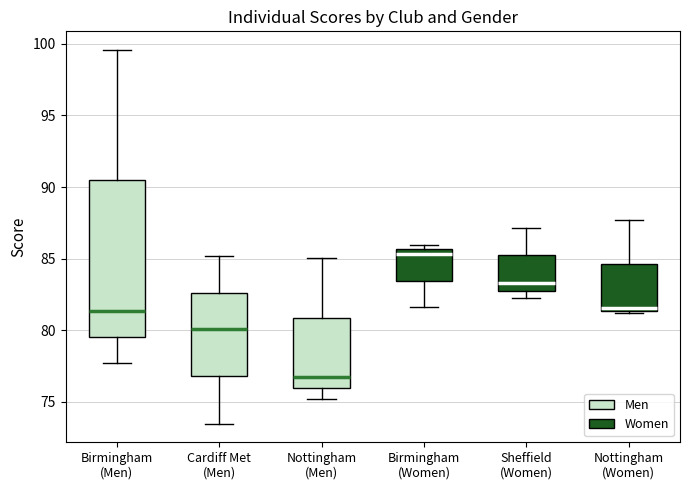

Reading left to right, transcribe this box plot: for each box, give where its median line is, the range the box spans, and where its two whiskers end, as read against the y-axis. The values are not printed on the chart, so give them approximately, as read against the axis.

Birmingham (Men): median 81.5, box 79.5 to 90.5, whiskers 77.5 to 99.5
Cardiff Met (Men): median 80.0, box 77.0 to 82.5, whiskers 73.5 to 85.0
Nottingham (Men): median 76.5, box 76.0 to 81.0, whiskers 75.0 to 85.0
Birmingham (Women): median 85.5 (just below the box's upper edge), box 83.5 to 85.5, whiskers 81.5 to 86.0
Sheffield (Women): median 83.5, box 83.0 to 85.0, whiskers 82.0 to 87.0
Nottingham (Women): median 81.5 (just above the box's lower edge), box 81.5 to 84.5, whiskers 81.0 to 87.5